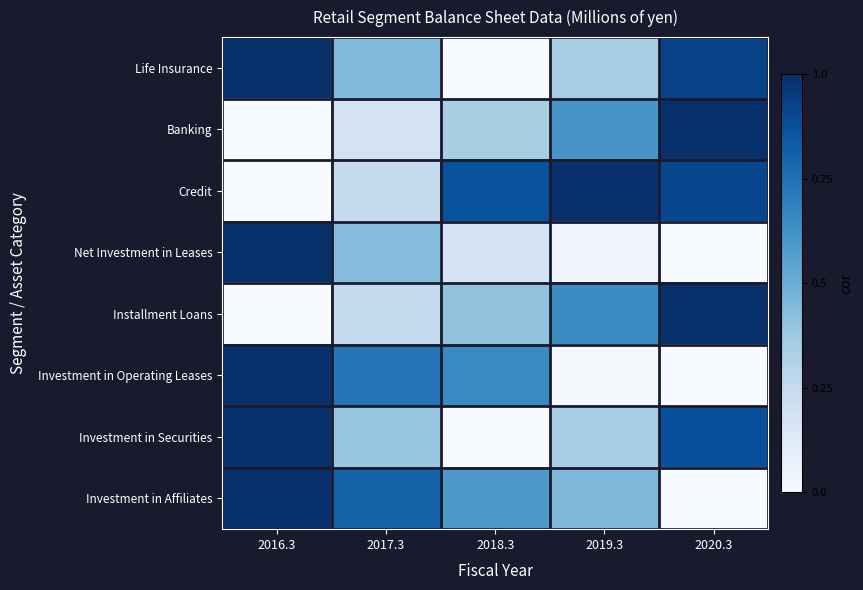

Between 2018.3 and 2016.3, which is larger?

2016.3